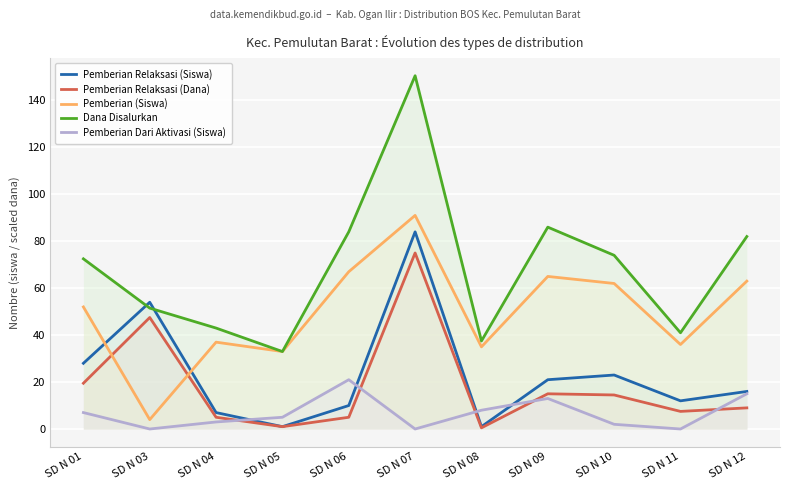

What is the total value across all series at SD N 05?

73.0